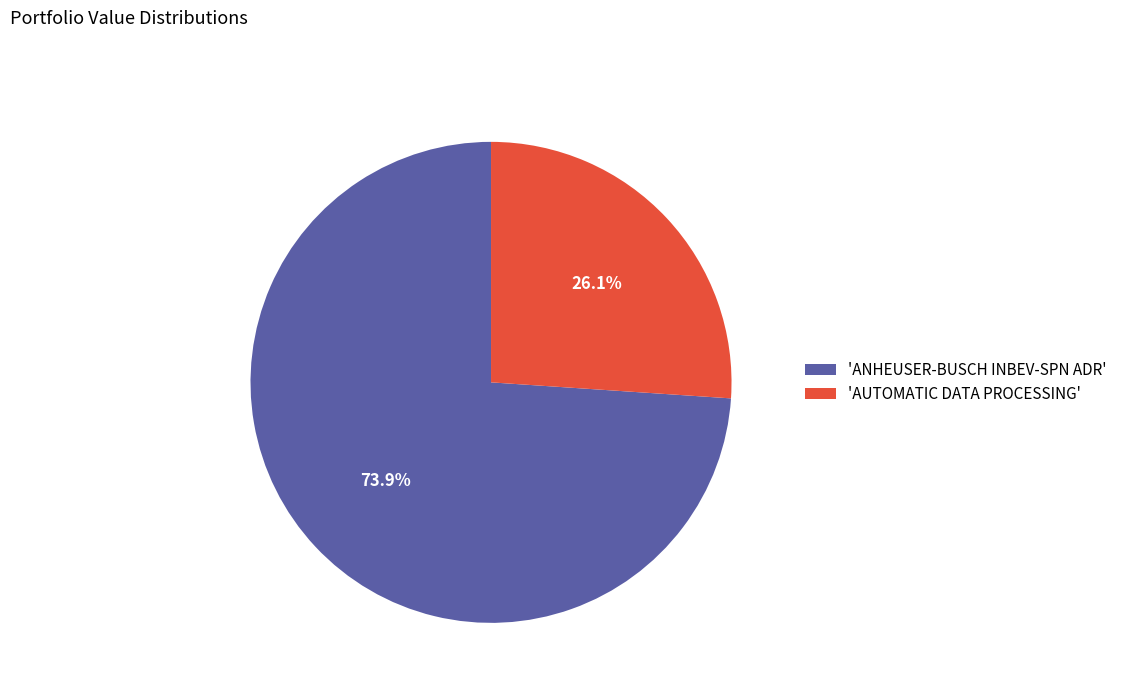

Is there a majority slice in this chart?

Yes